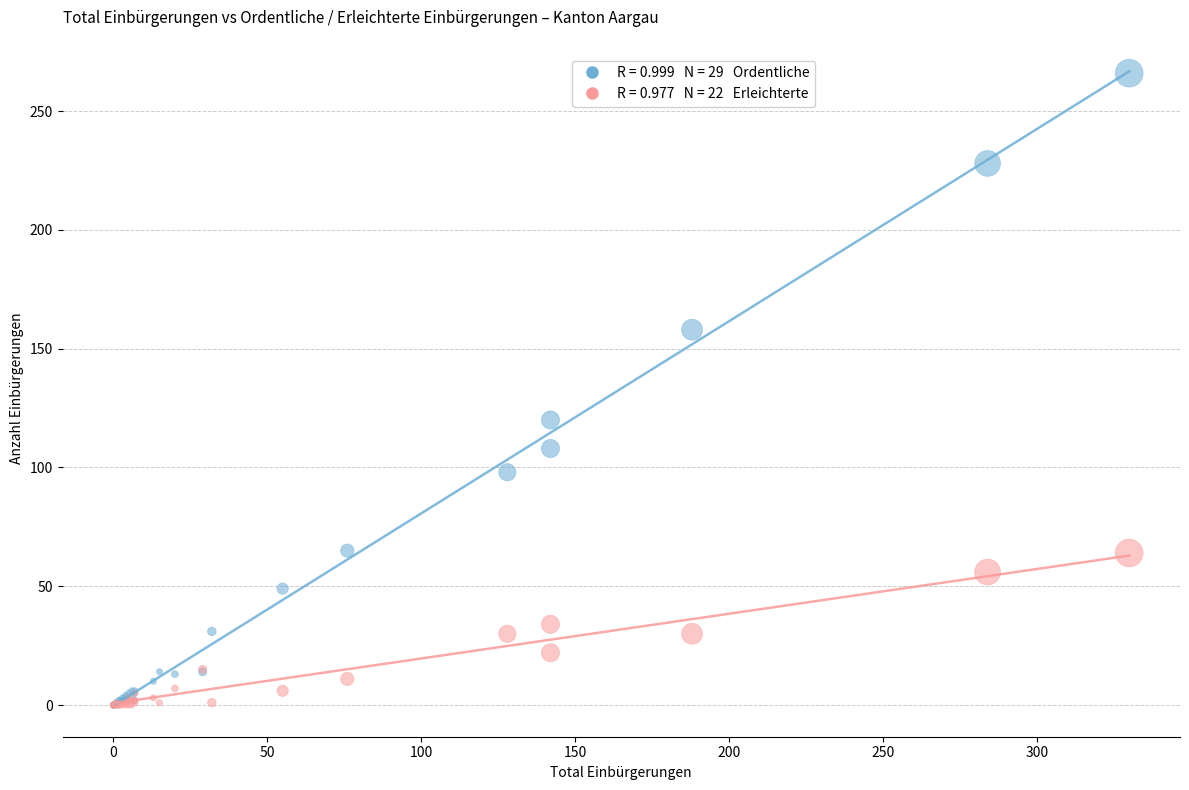

Across all series, what Y value is closest to 133?

120